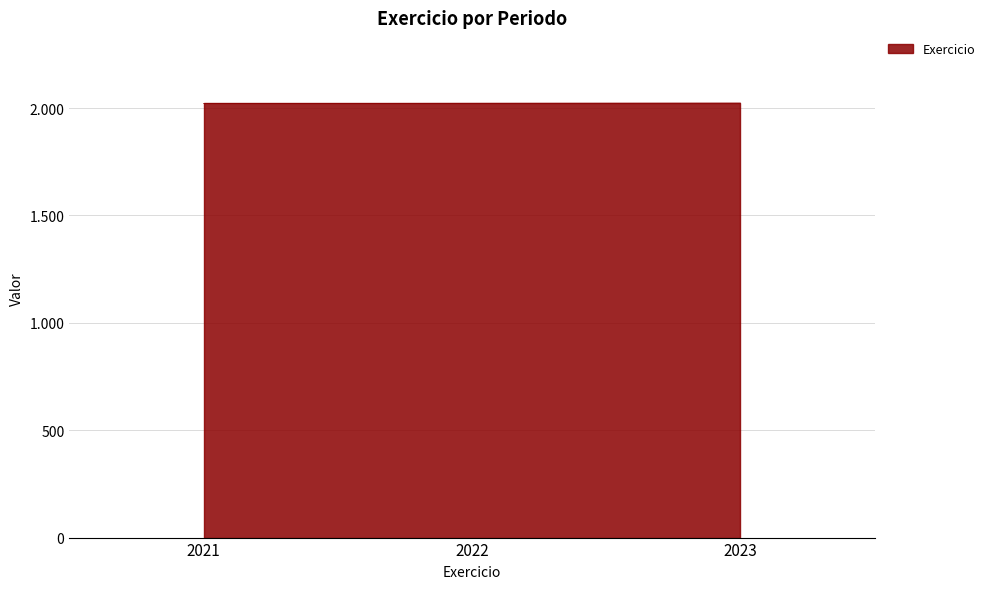

At which label does the data first exceed 2022?

2023